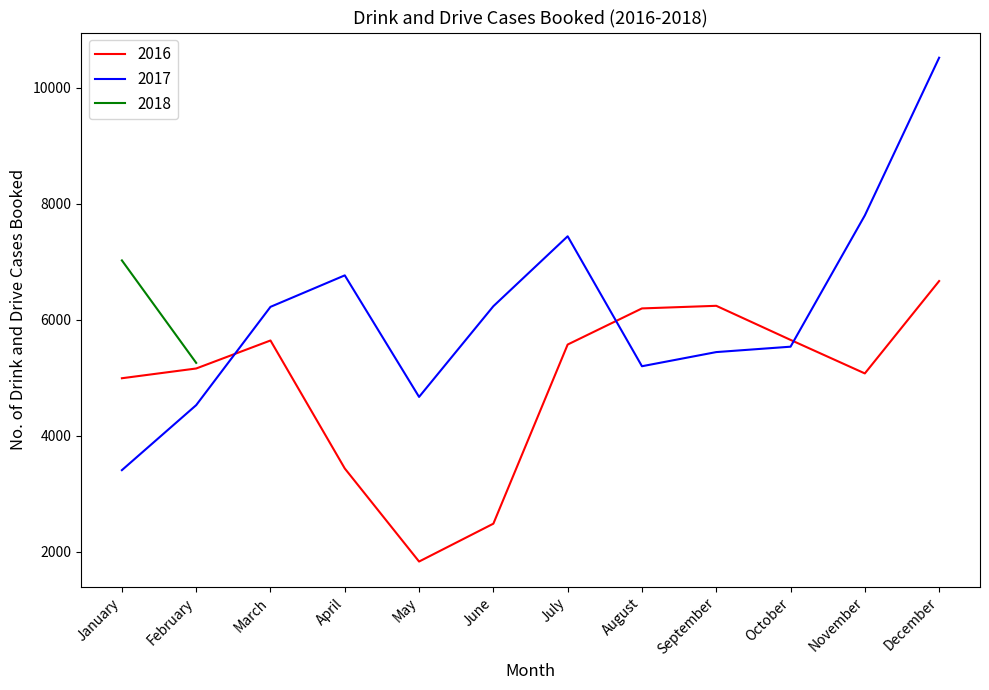

What is the smallest value displayed?

1829